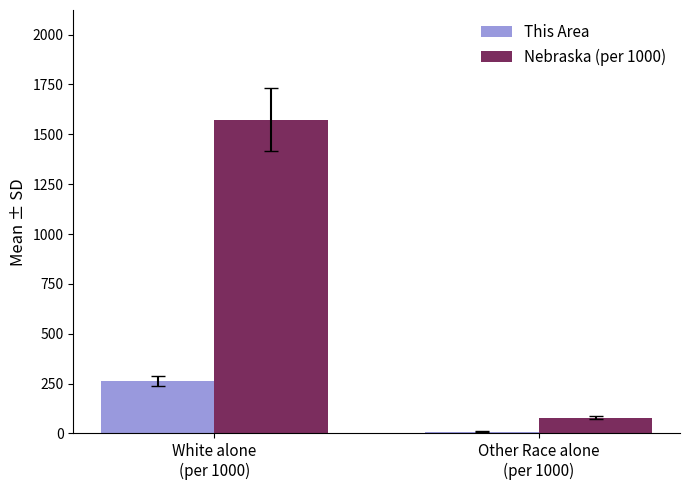

What are all the series names shown in the legend?

This Area, Nebraska (per 1000)